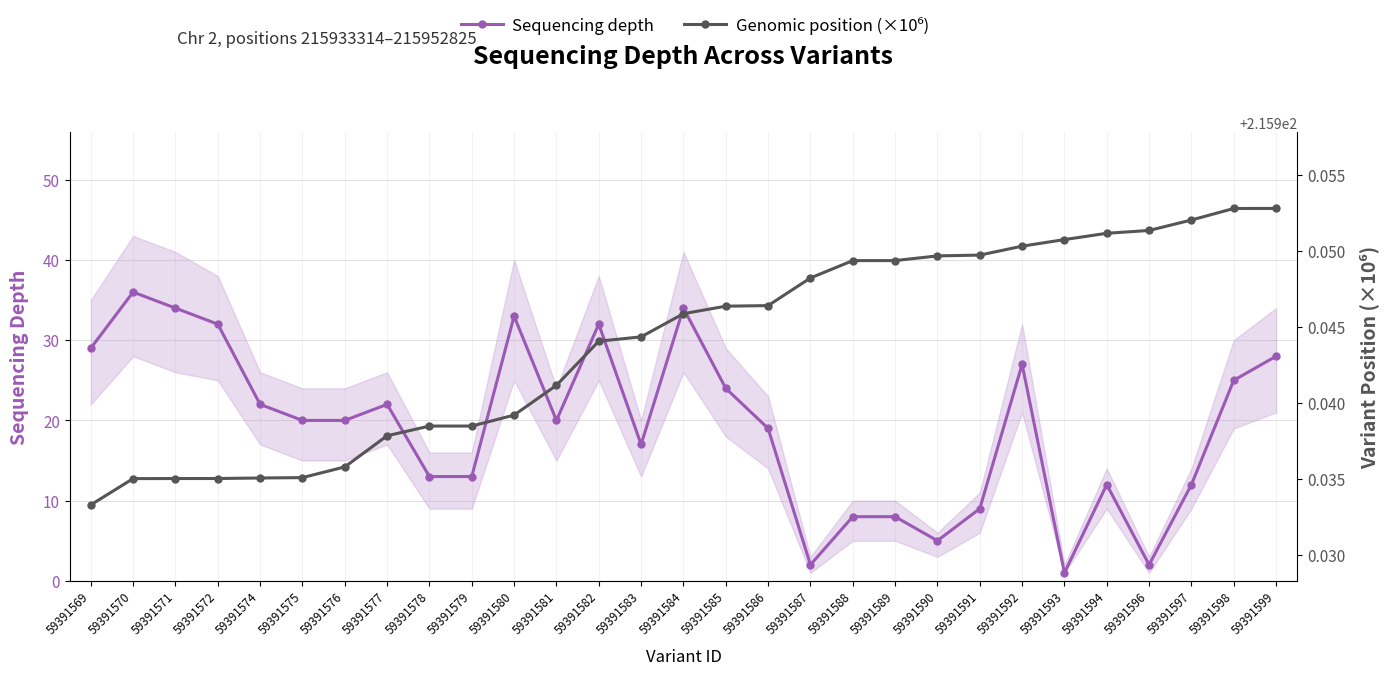

In Sequencing depth, how many points are lower than both neighbors (excluding endpoints)?

6